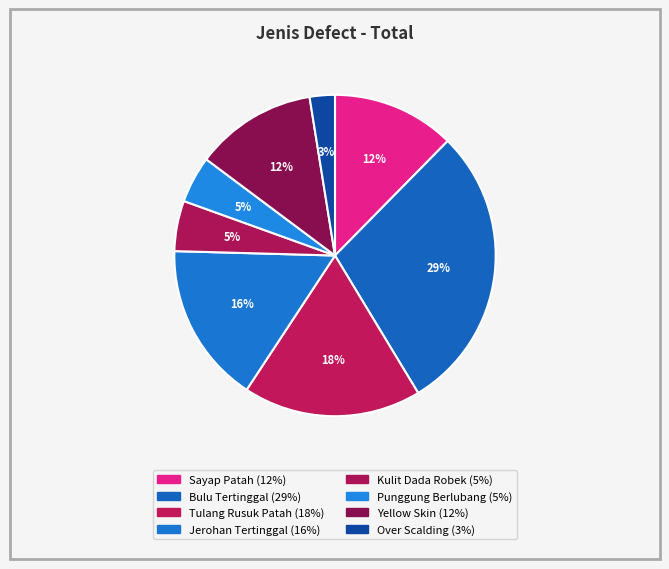

How many segments does this pie chart have?

8